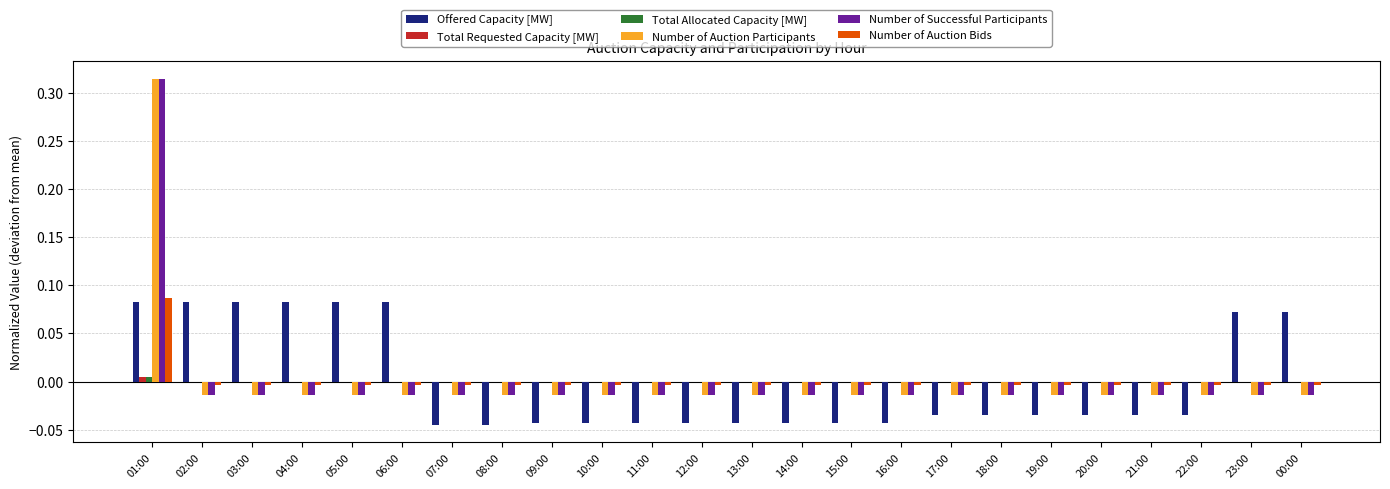

True or false: Total Requested Capacity [MW] has a value of -0.0 at 15:00.

True